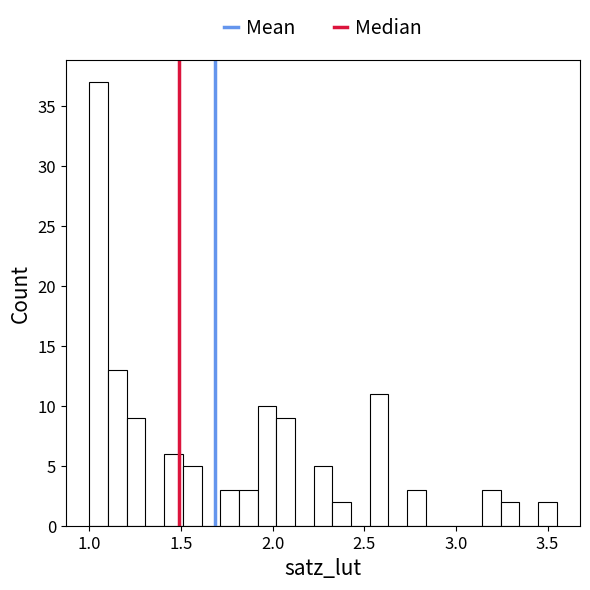

Around what value on the x-axis is the tallest bar? Give the approximate position of its centre, as read against the axis.

1.05